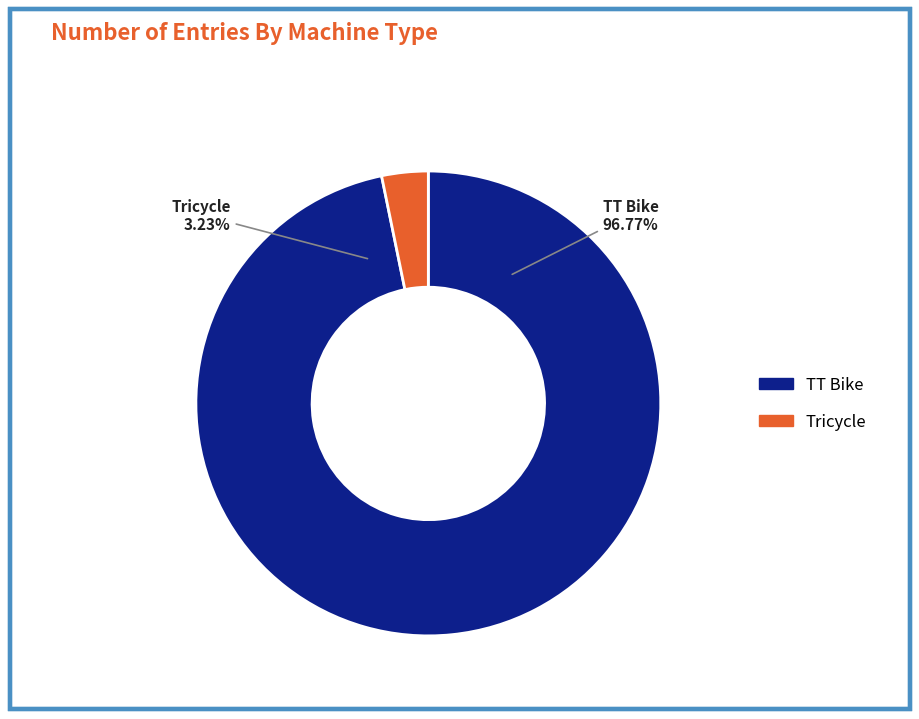

Which category has the smallest portion of the pie?

Tricycle